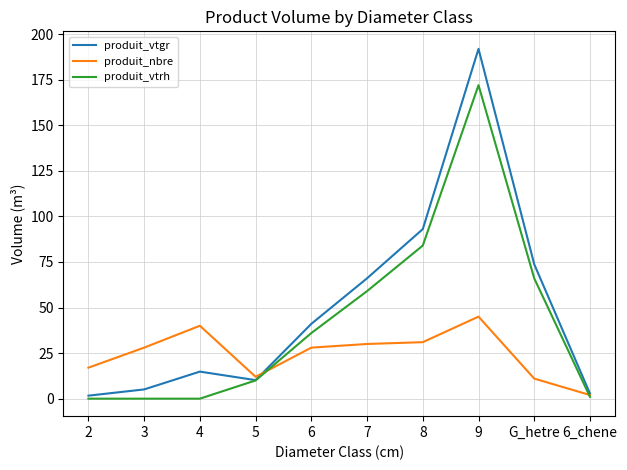

Is the value of produit_vtrh at 6_chene greater than the value of produit_nbre at 3?

No